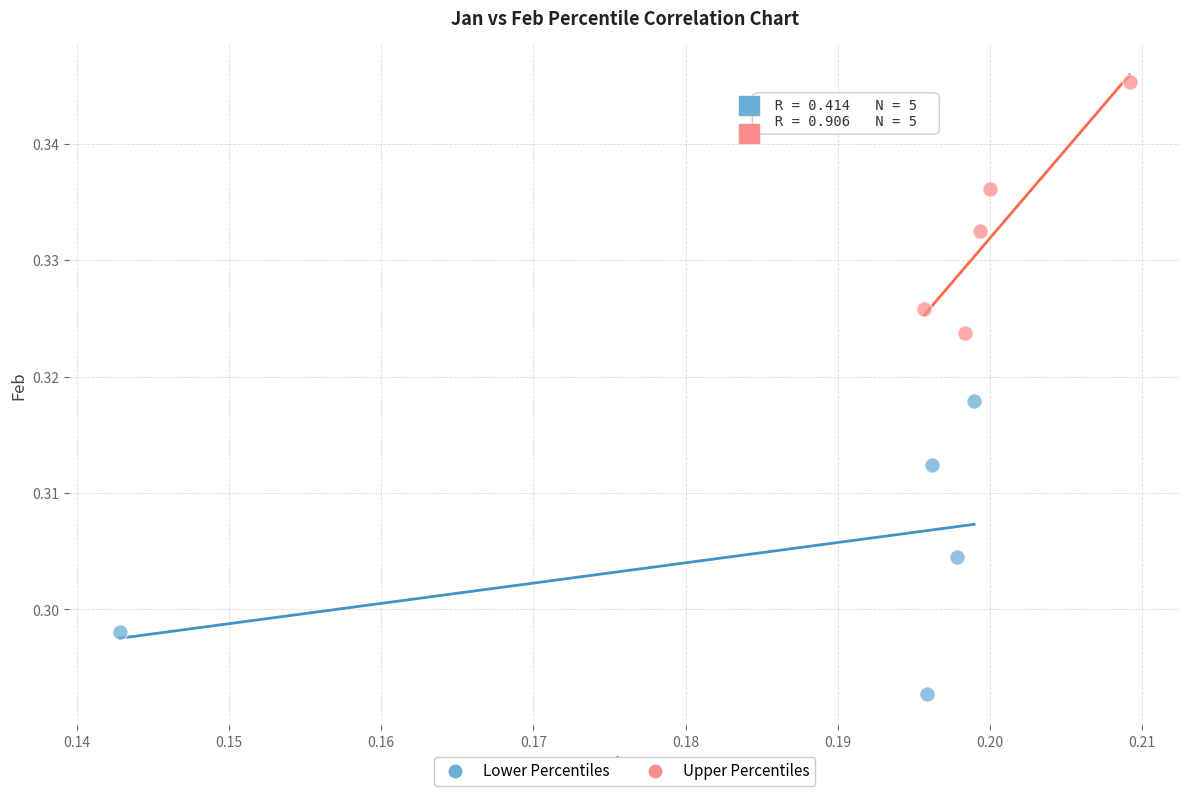

Which series contains the lowest Y value?

Lower Percentiles